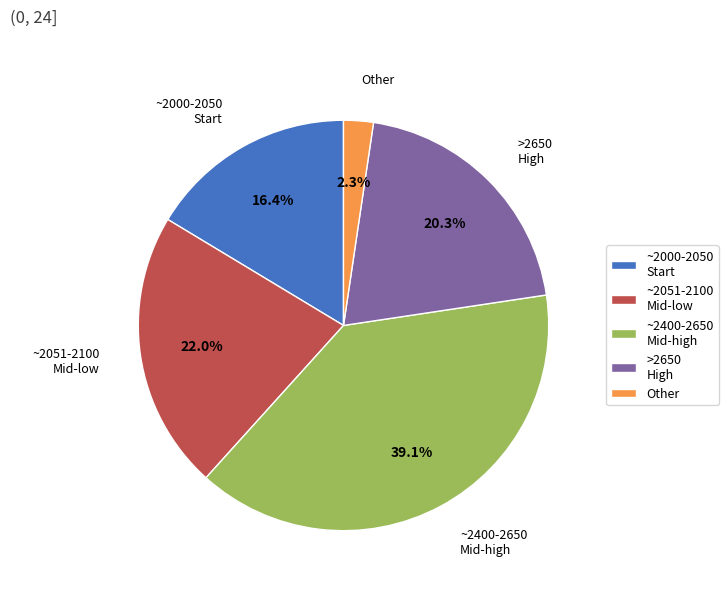

Between >2650 High and ~2000-2050 Start, which is larger?

>2650 High